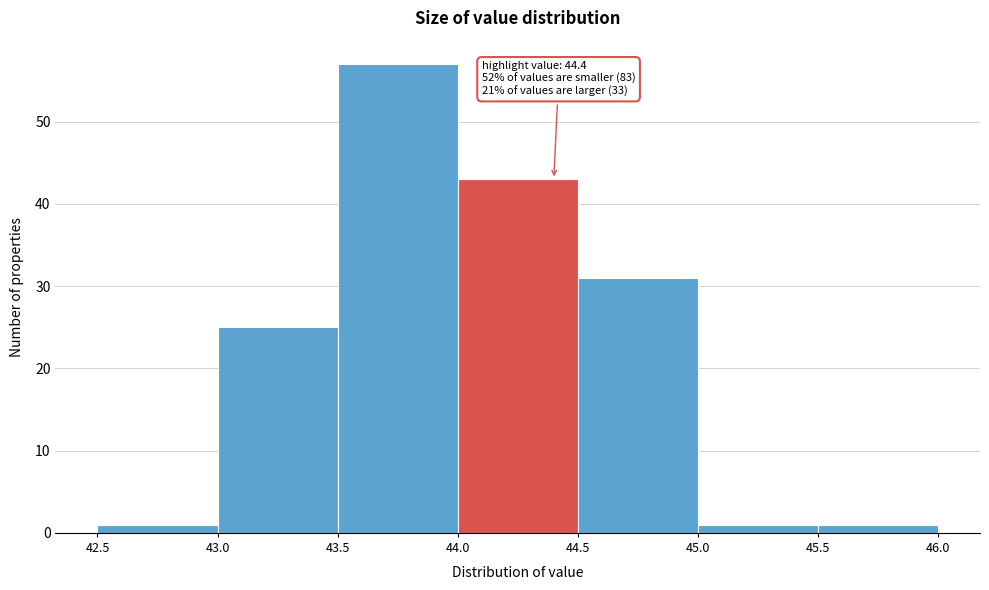

Which range on the x-axis has the tallest bar?

43.5 to 44.0